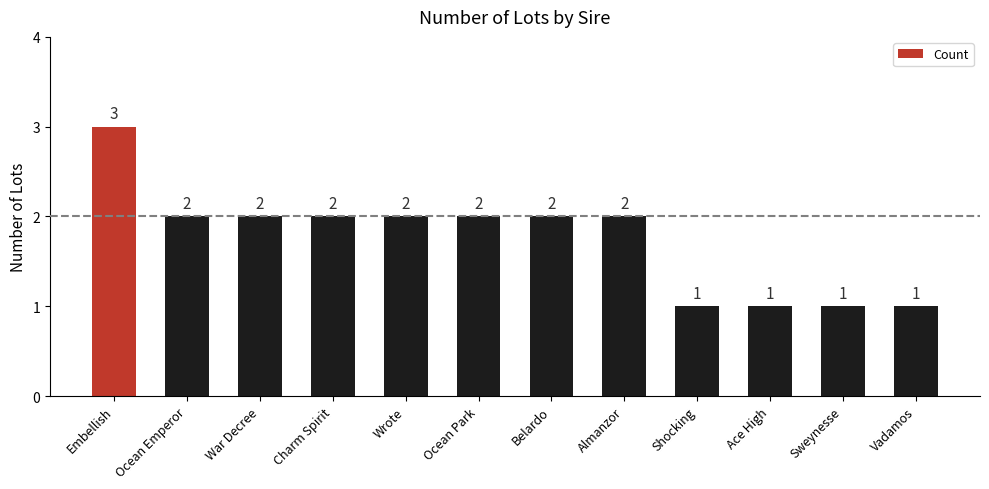

Approximately how many times larger is the value at Ocean Park compared to Charm Spirit?

1.0